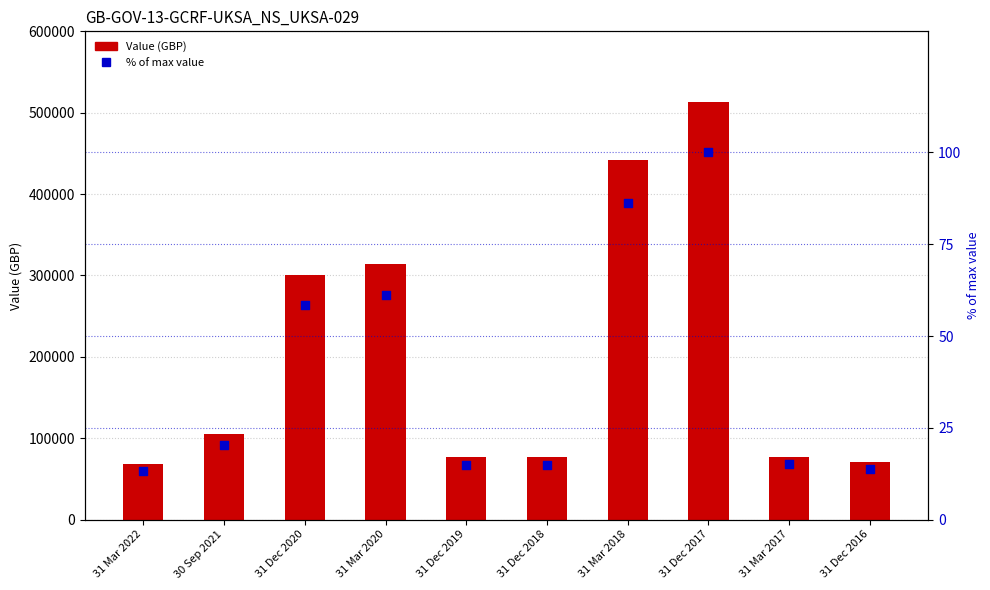

What are all the series names shown in the legend?

Value (GBP), % of max value